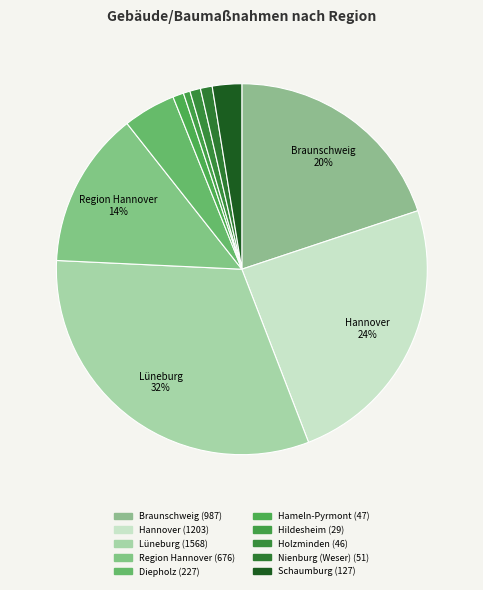

What is the change in value from Lüneburg to Nienburg (Weser)?

-1517